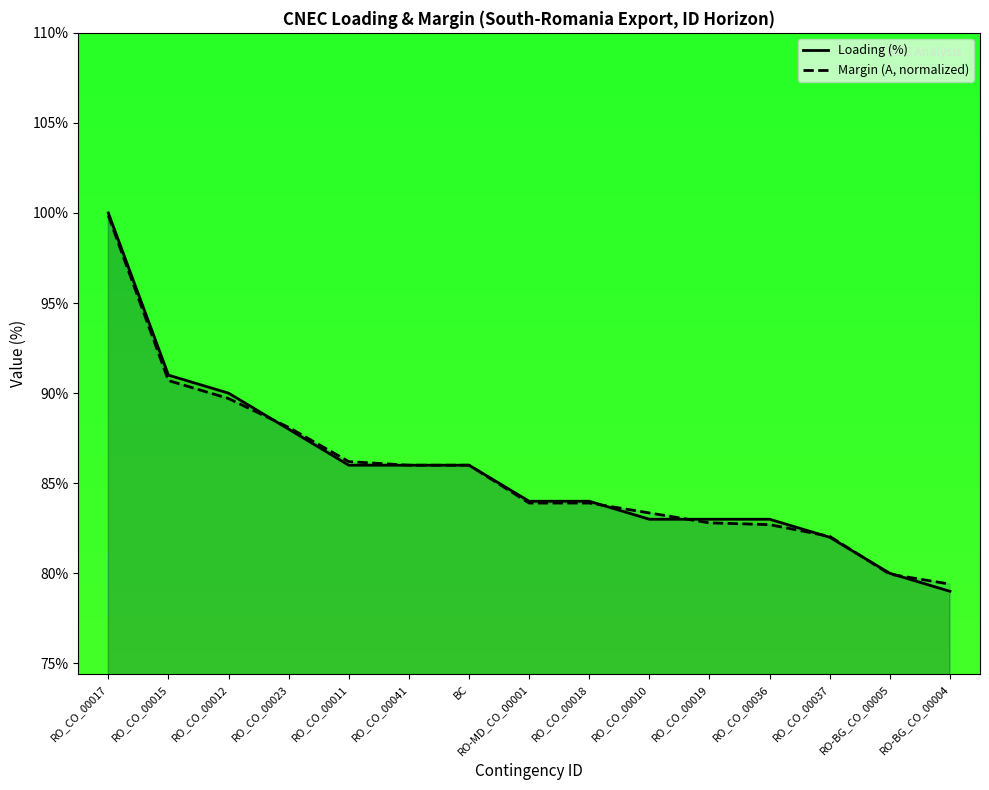

Rank the series by their maximum value, from highest to lowest.

Loading (%), Margin (A, normalized)